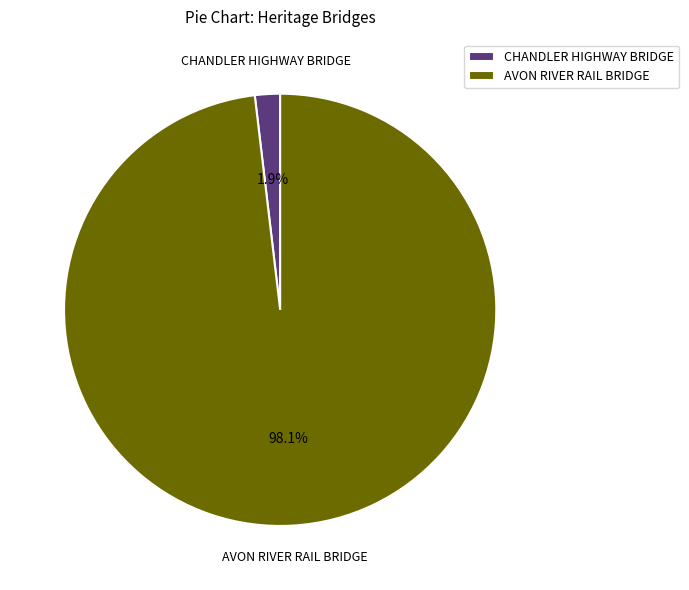

To the nearest percent, what is the average slice percentage?

50%